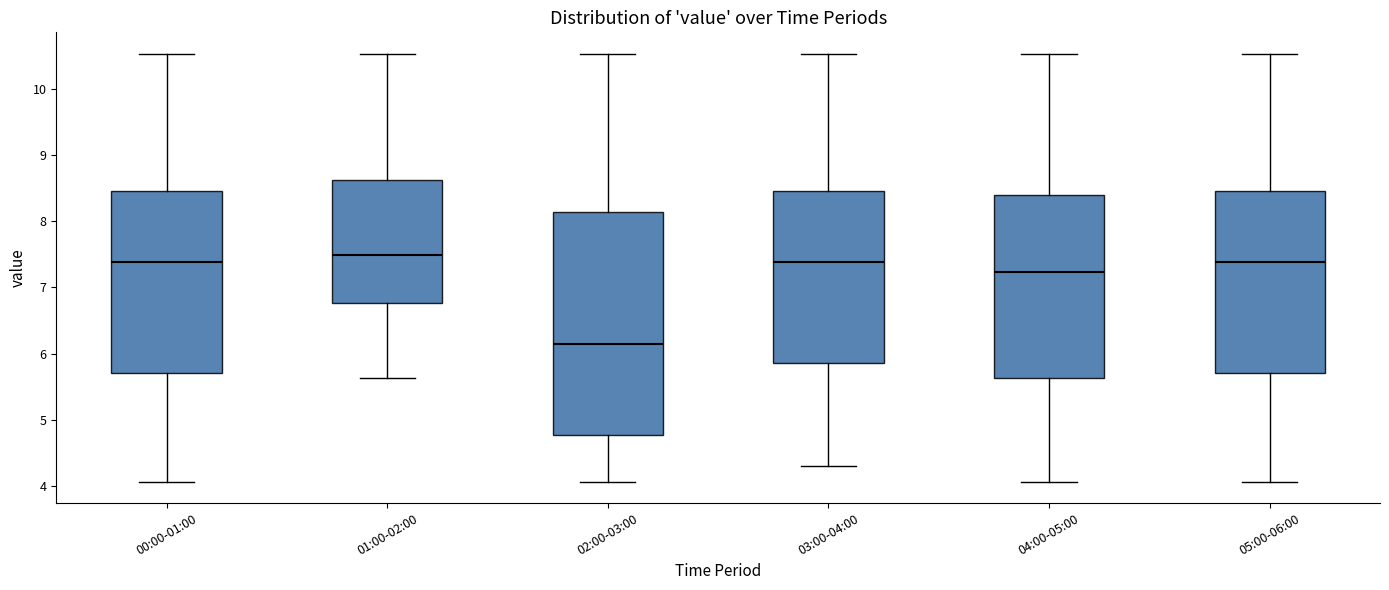

Which box's median line is the highest?

01:00-02:00